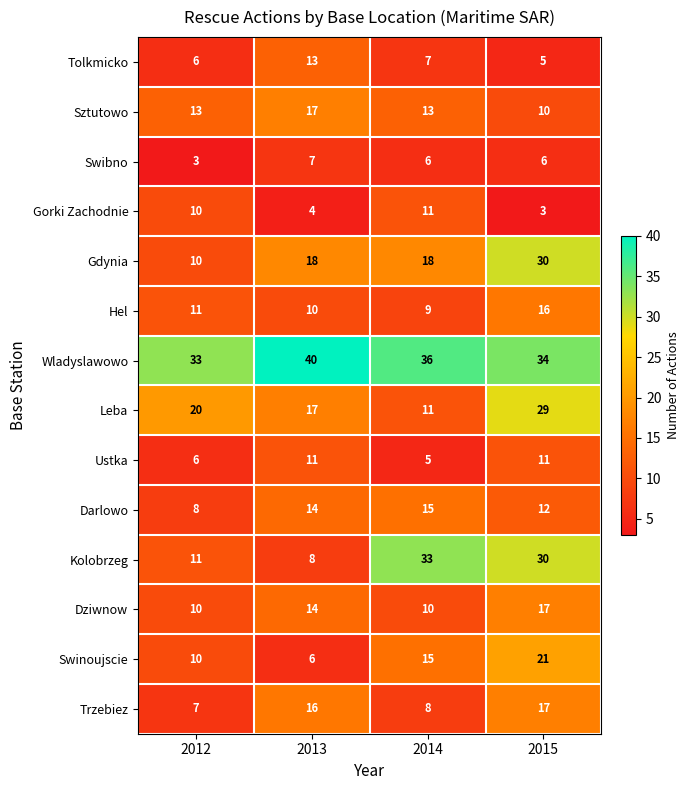

Which category has the highest value across all series?

2013